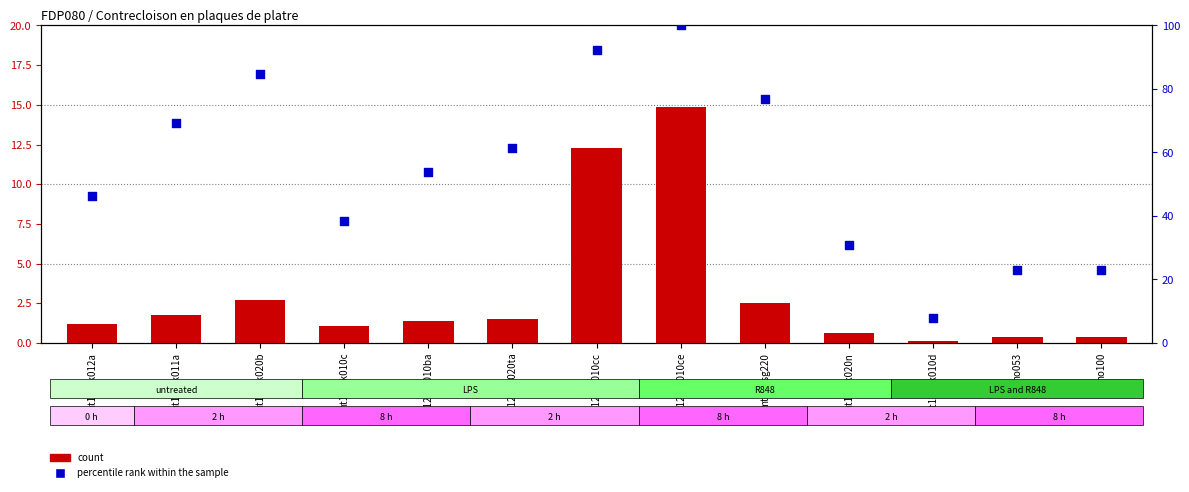

Is the value of percentile rank within the sample at mt12ptk010cc greater than the value of count at mt12ark010c?

Yes